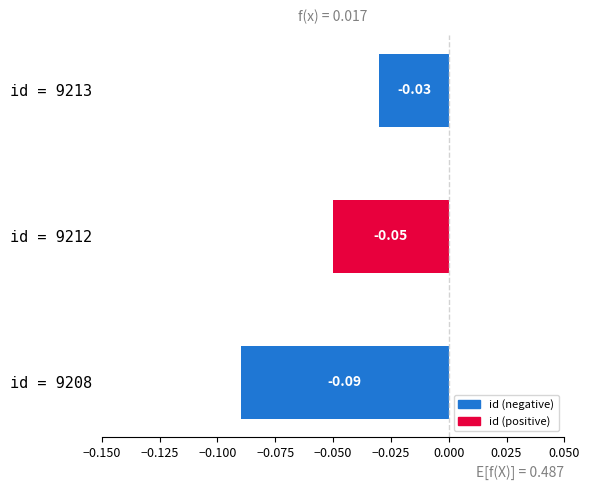

List the labels in order of value, smallest first.

id = 9208, id = 9212, id = 9213